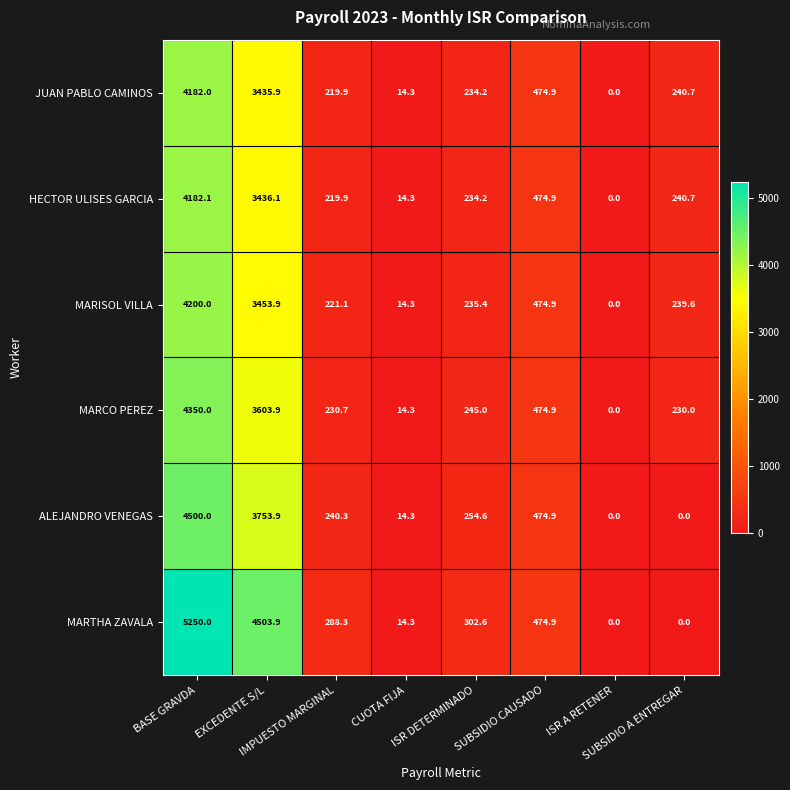

What is the highest value of the HECTOR ULISES GARCIA series?

4182.1